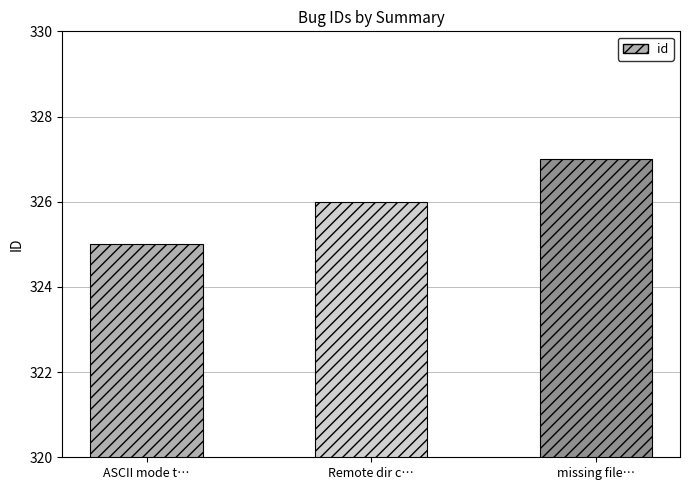

Rank the categories by value from lowest to highest.

ASCII mode t…, Remote dir c…, missing file…